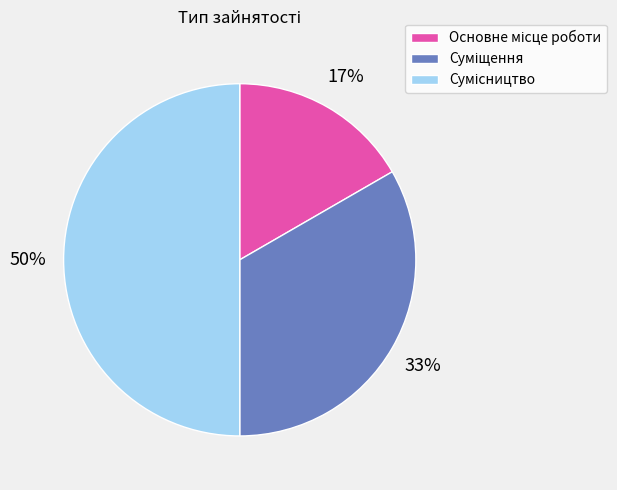

To the nearest percent, what is the difference between the largest and smallest slice percentages?

33%